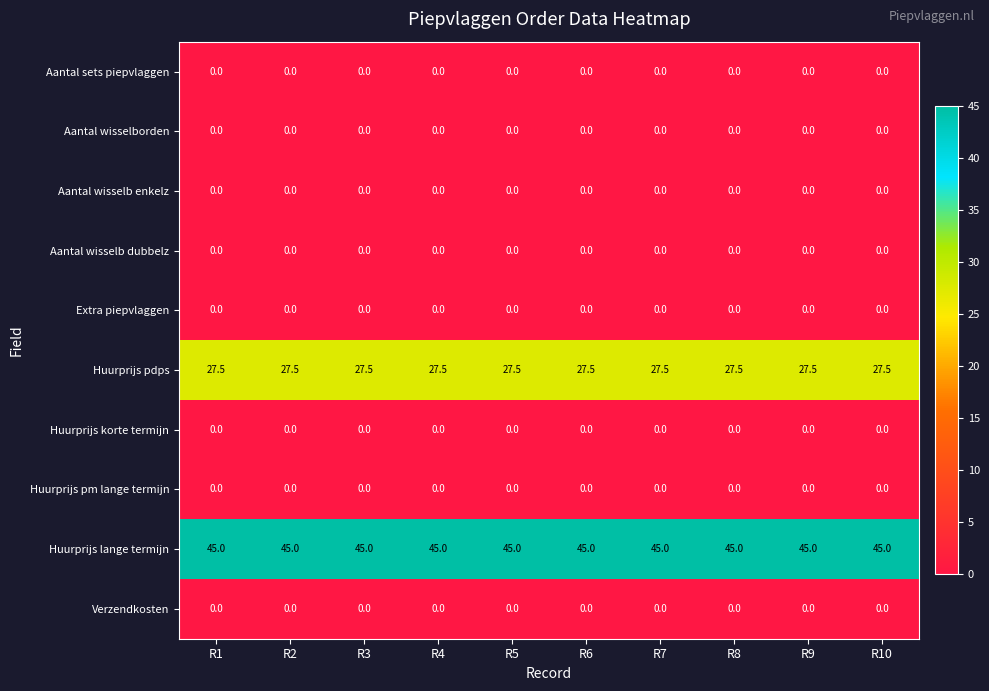

What is the spread (max minus min) of values at R1?

45.0